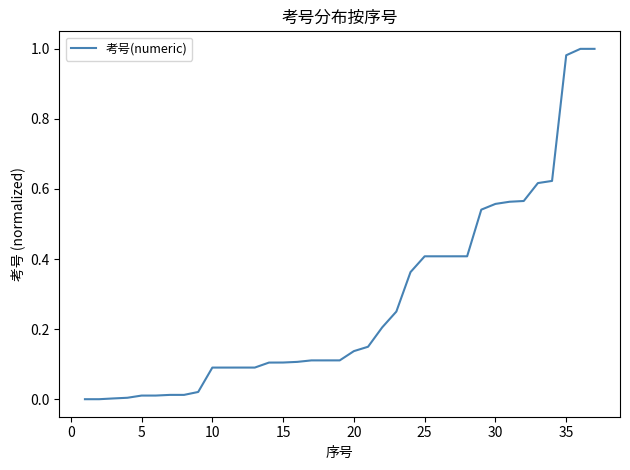

True or false: the data shows 0.4 at 25.

True